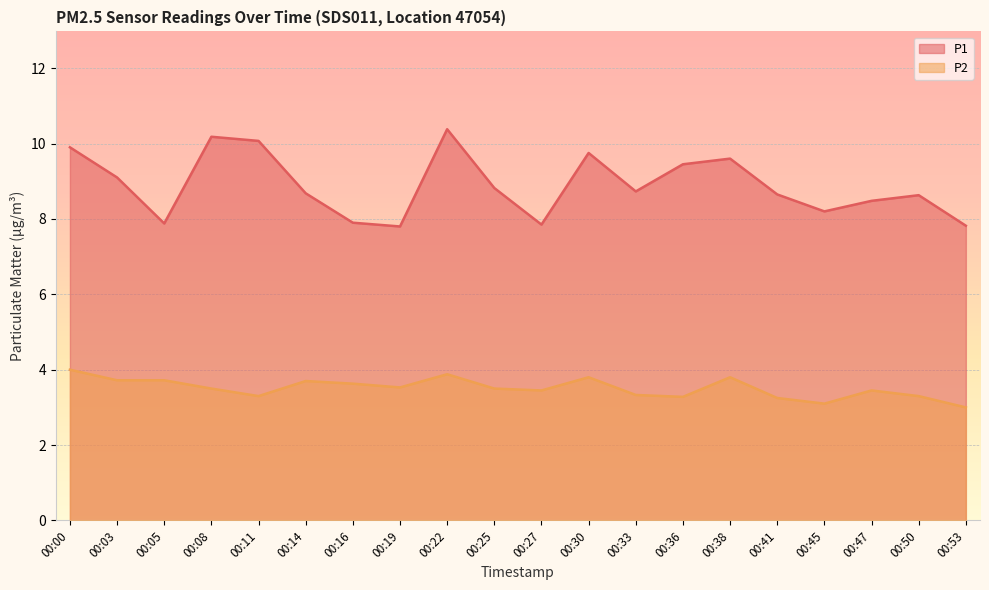

What is the smallest value displayed?

3.0